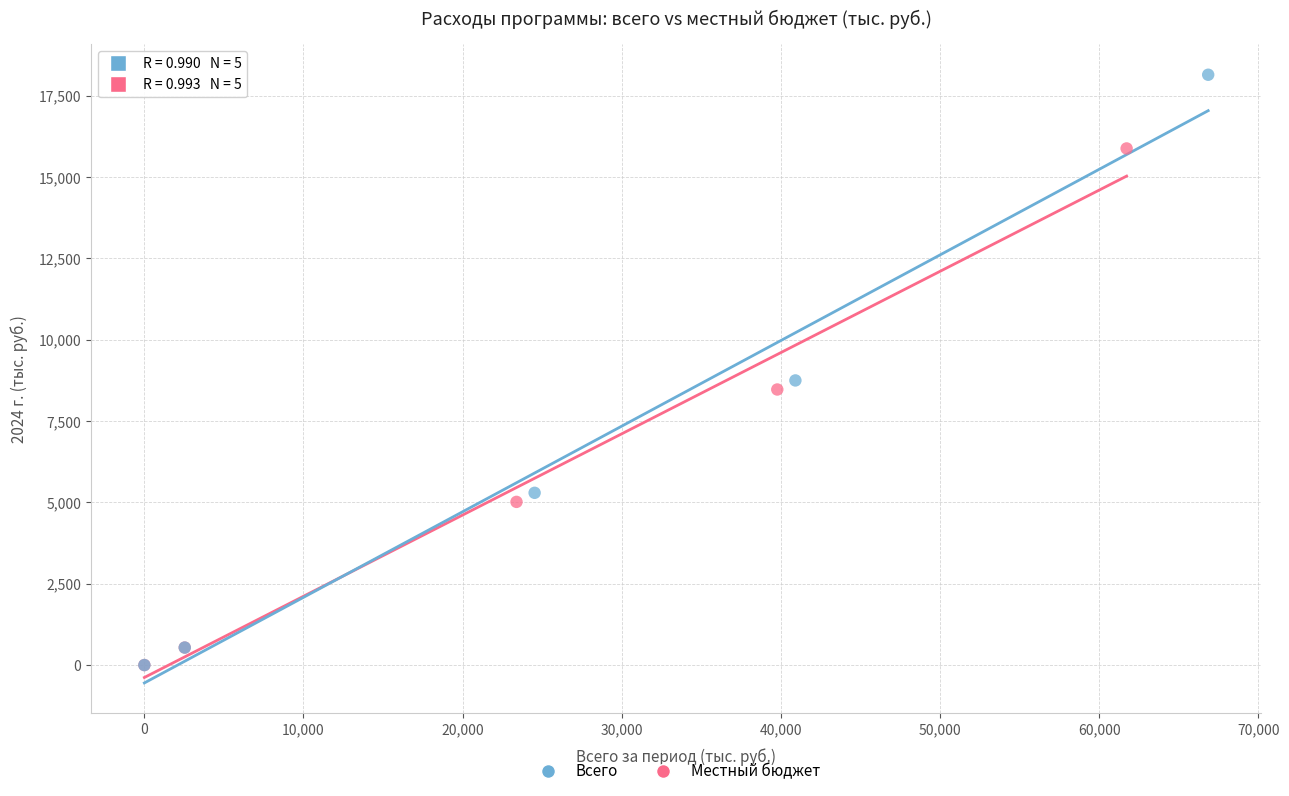

What are all the series names shown in the legend?

Всего, Местный бюджет